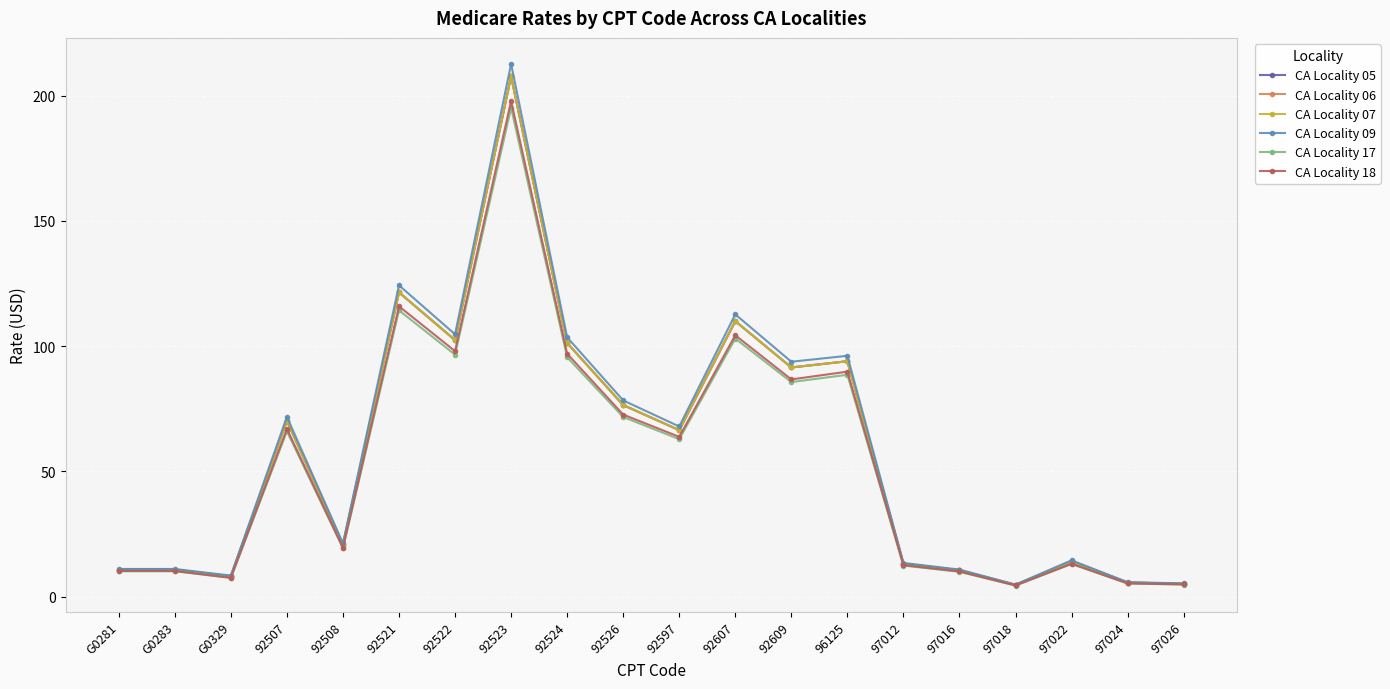

Is it true that CA Locality 06 equals 5.8 at 97016?

False